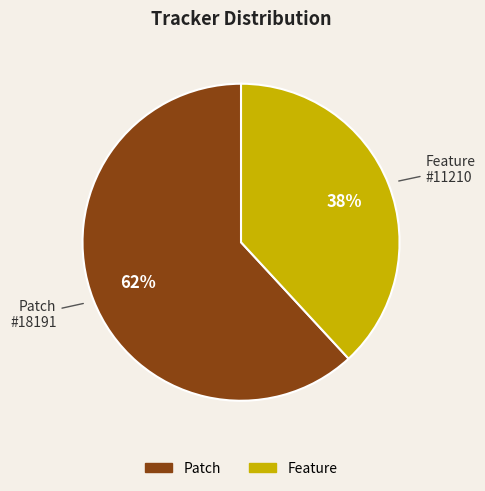

Count the number of slices in the pie.

2